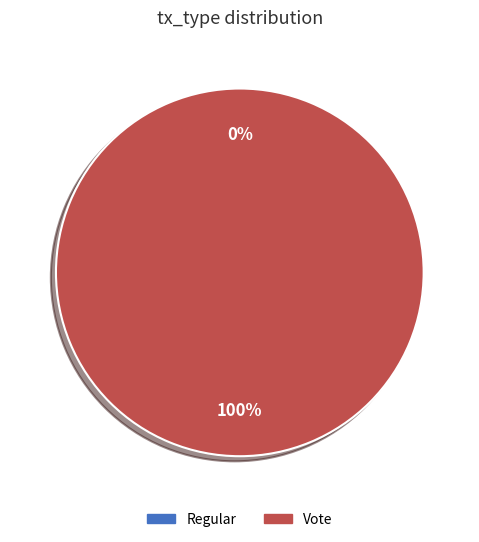

What is the total percentage of Vote and Regular?

100.0%